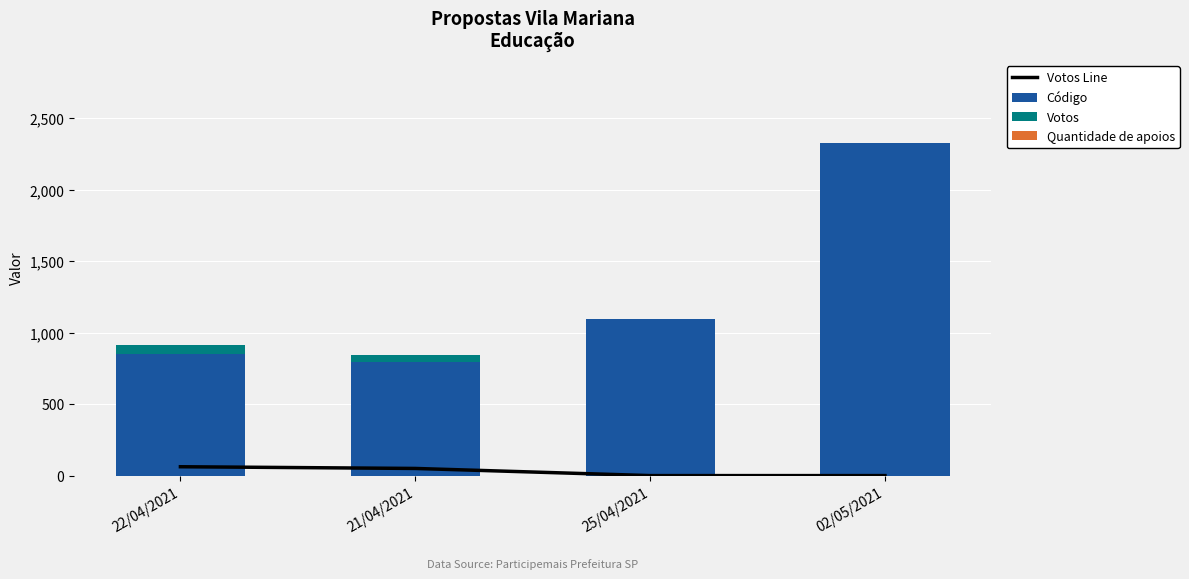

Count the Votos Line values in the range 0 to 62.

4